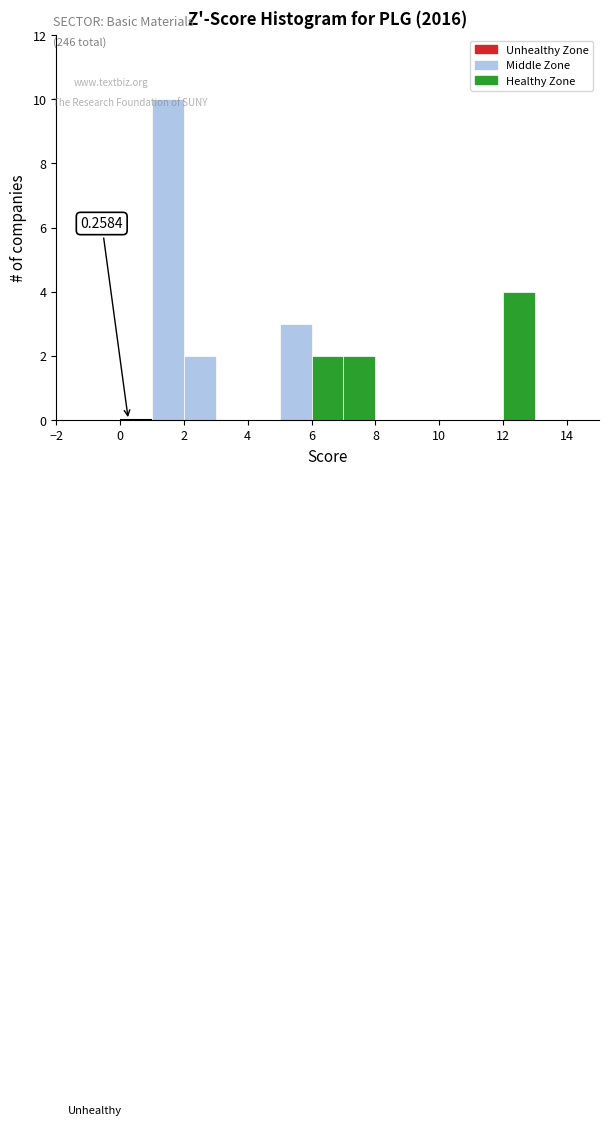

Which range on the x-axis has the tallest bar?

1 to 2